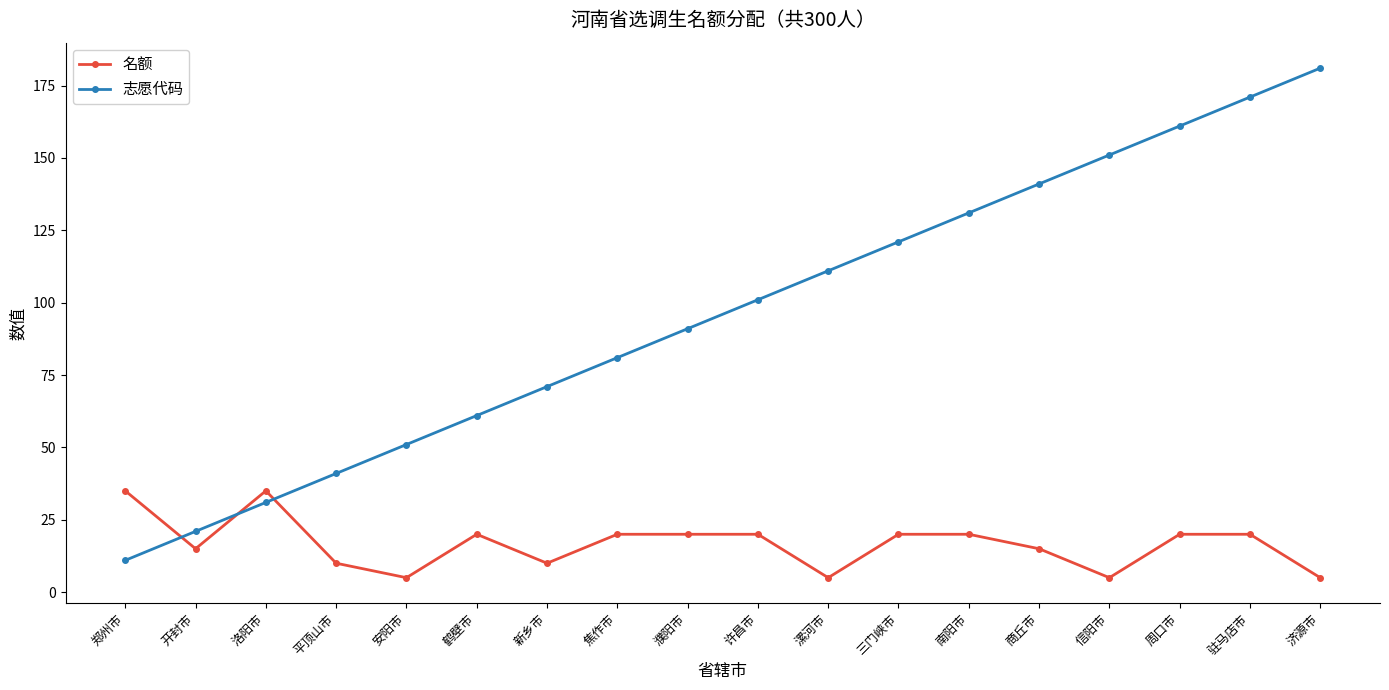

What is the difference between the maximum and minimum values in the 名额 series?

30